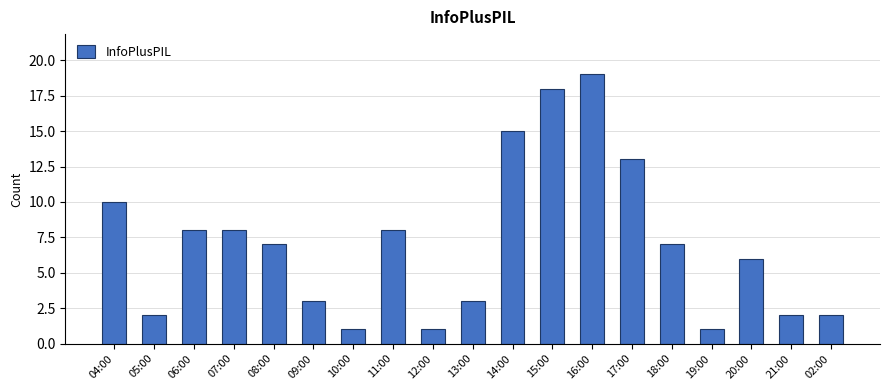

True or false: the data shows 4 at 20:00.

False